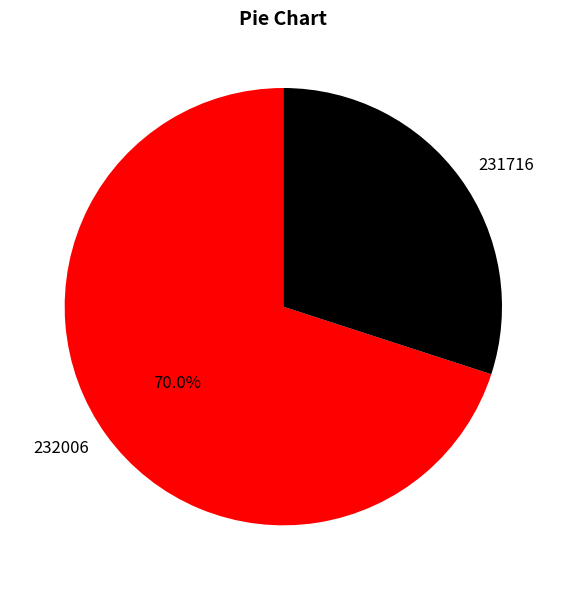

True or false: 232006 accounts for 70% of the total.

True